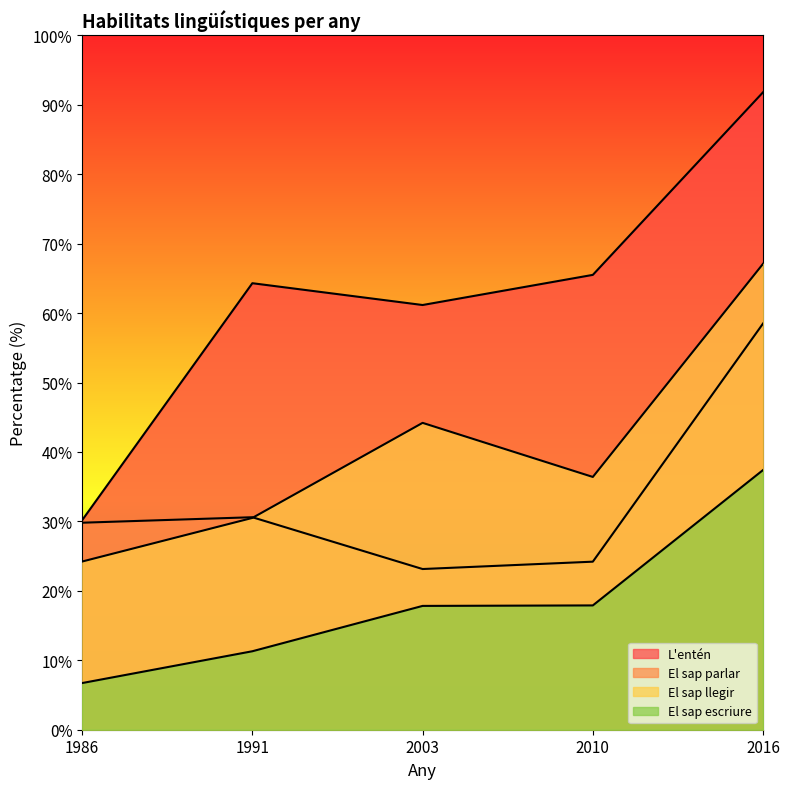

Count the number of categories in the chart.

5